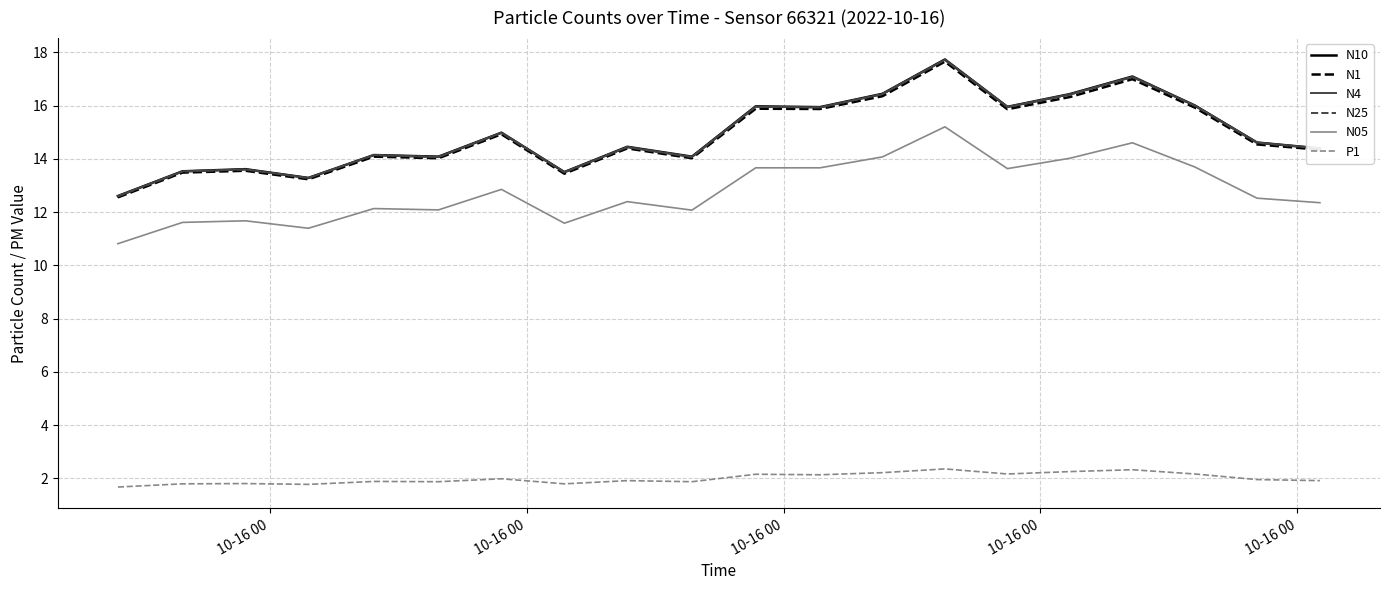

True or false: P1 and N4 intersect in this chart.

False